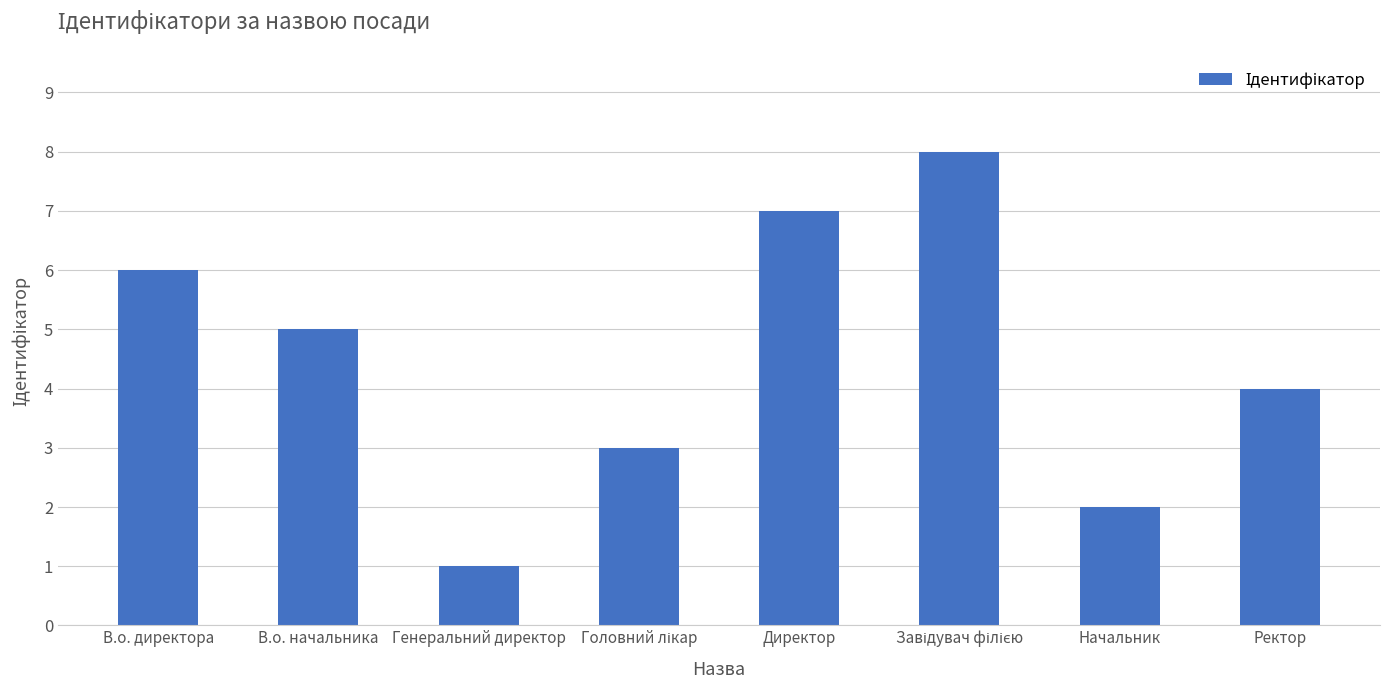

What is the difference between the maximum and minimum values?

7